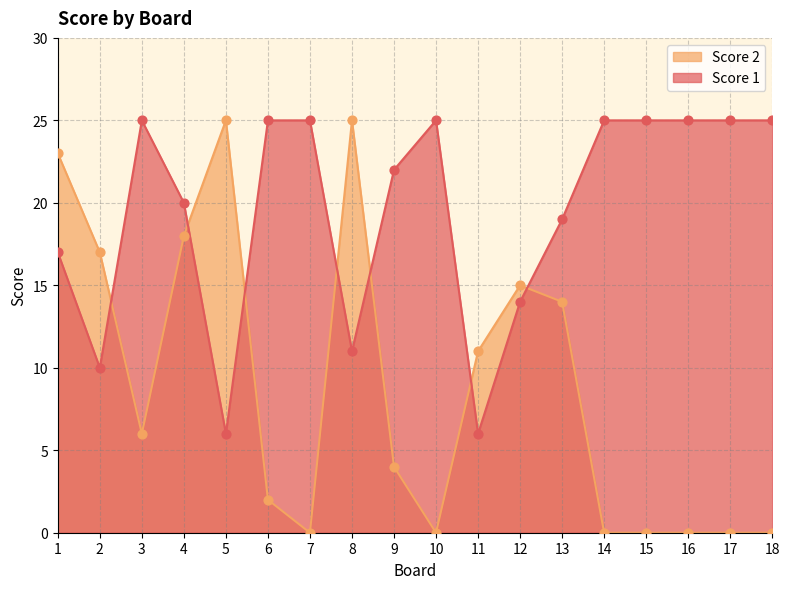

At how many categories does at least one series exceed 12?

17